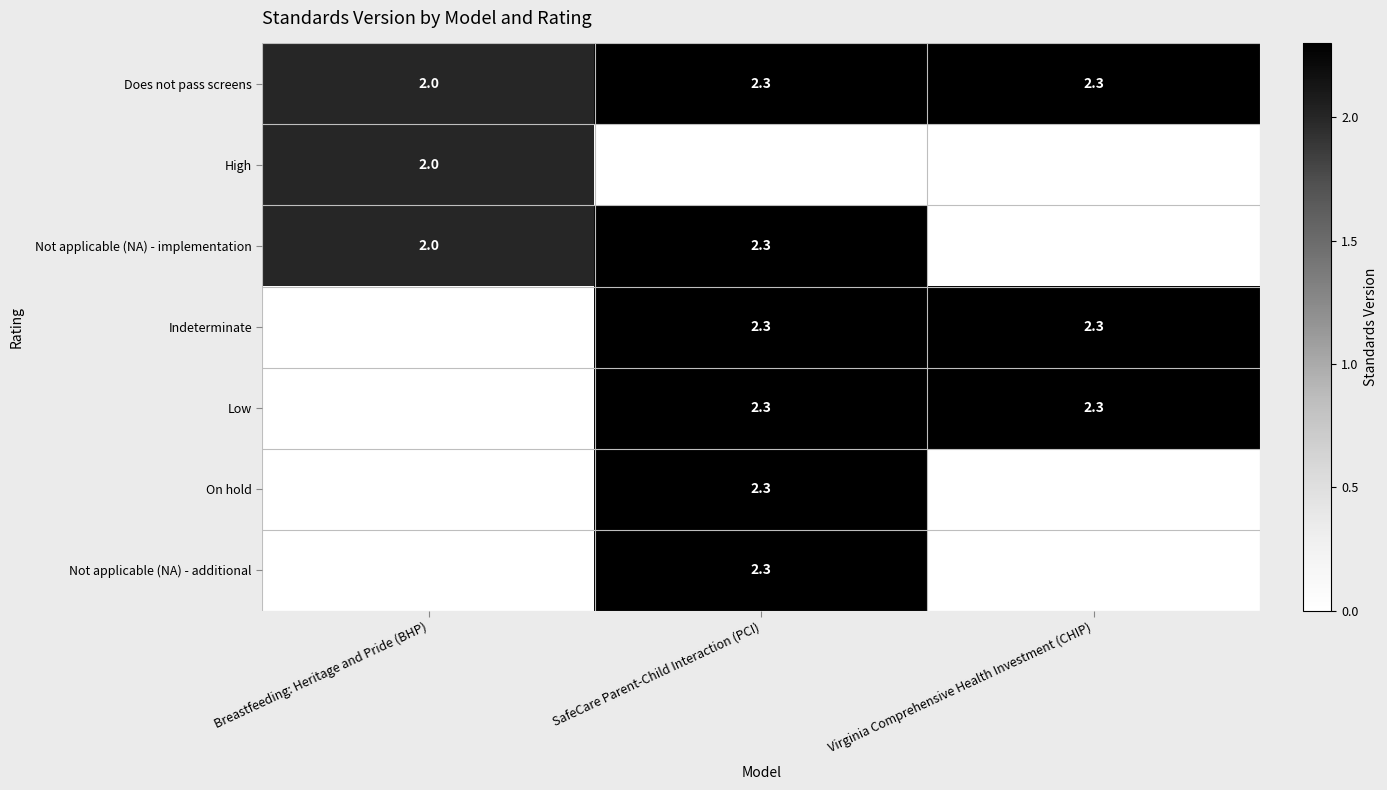

What is the sum of the Does not pass screens values at Breastfeeding: Heritage and Pride (BHP) and Virginia Comprehensive Health Investment (CHIP)?

4.3